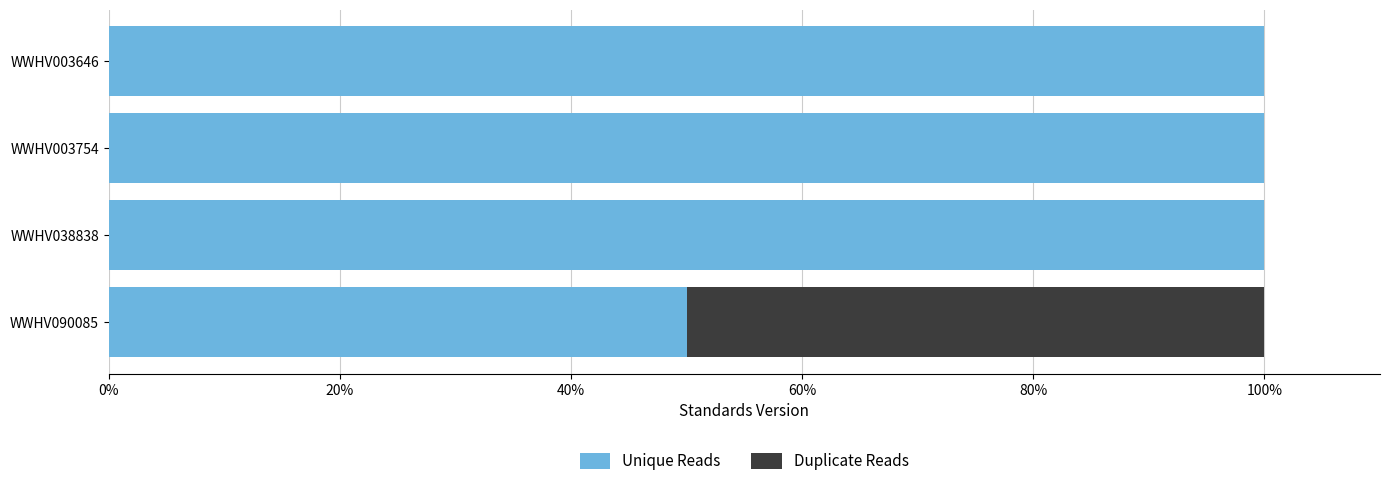

What are all the series names shown in the legend?

Unique Reads, Duplicate Reads